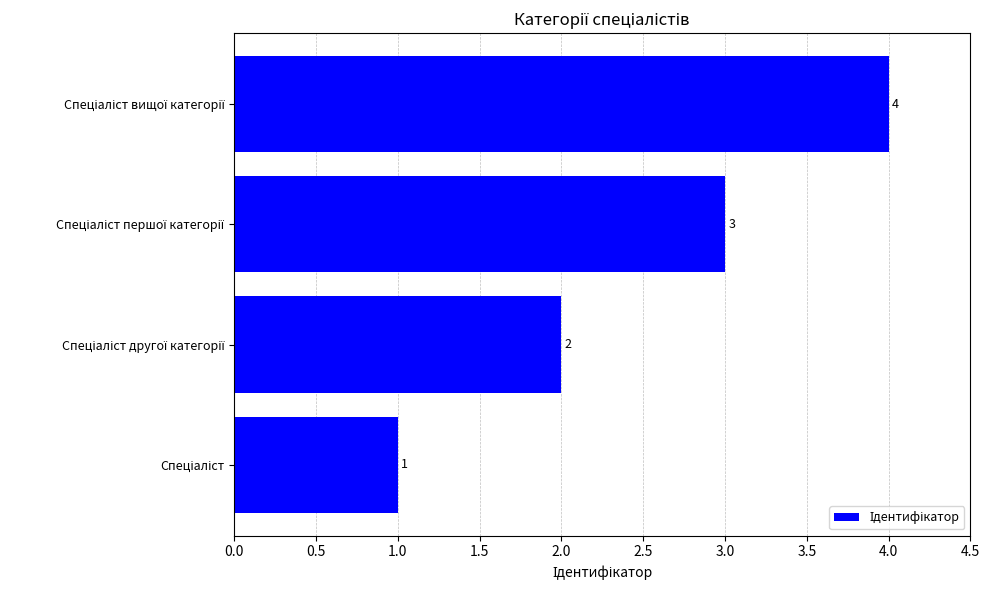

How many bars are there in total?

4